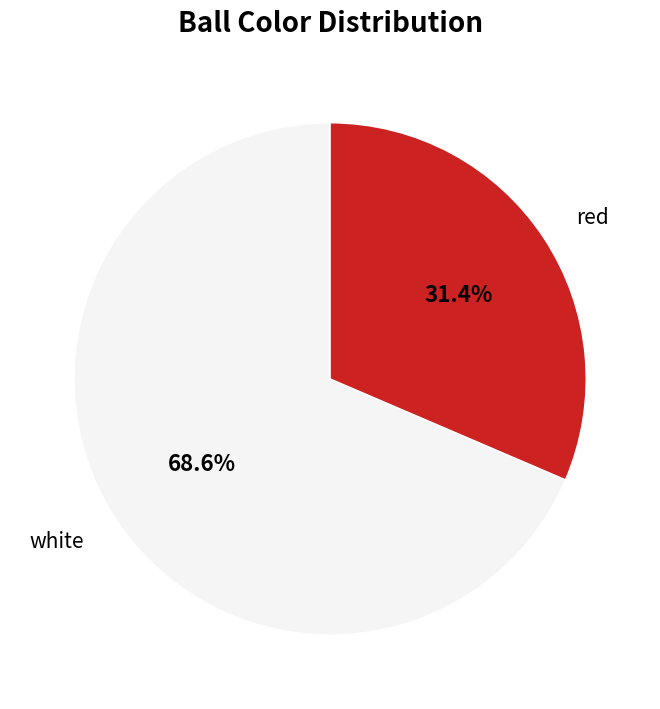

What percentage is the red slice, to the nearest percent?

31%